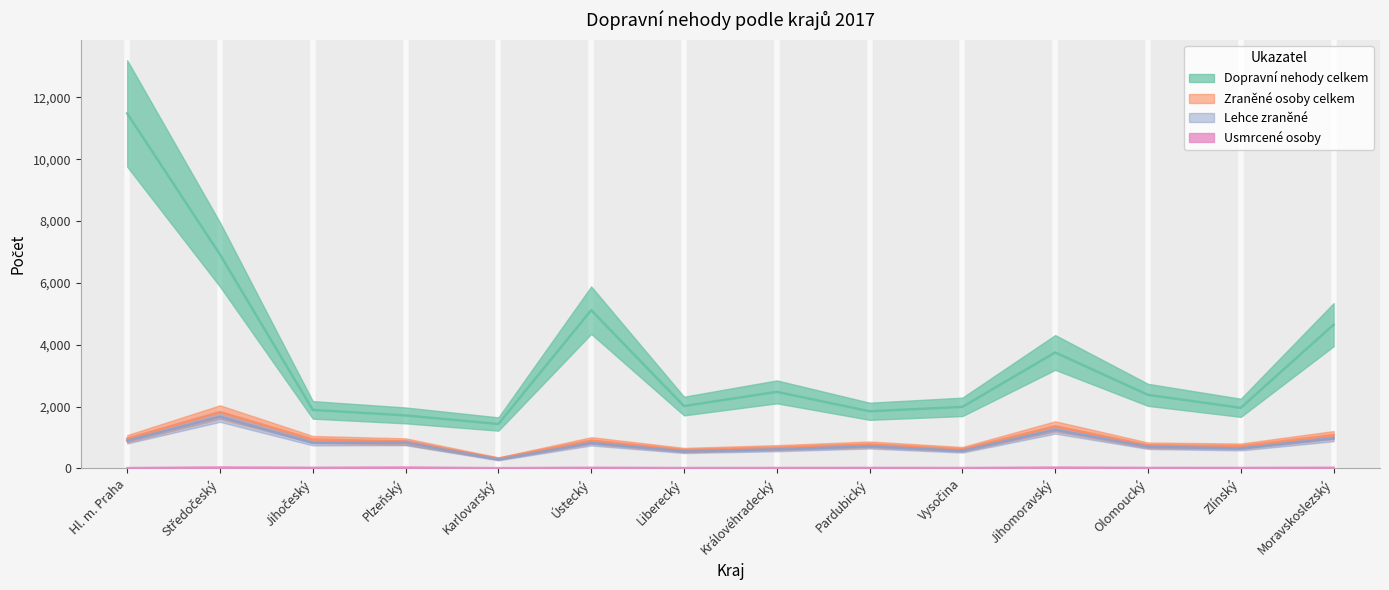

What is the sum of the Usmrcené osoby values at Karlovarský and Středočeský?

35